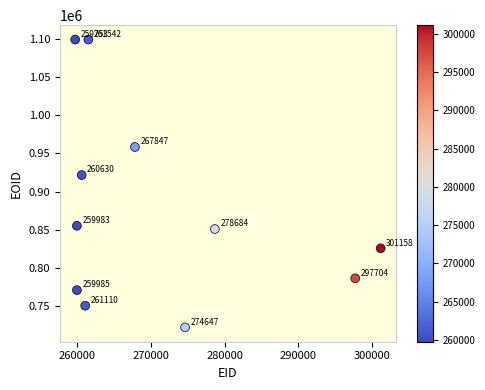

What is the average Y value?

876226